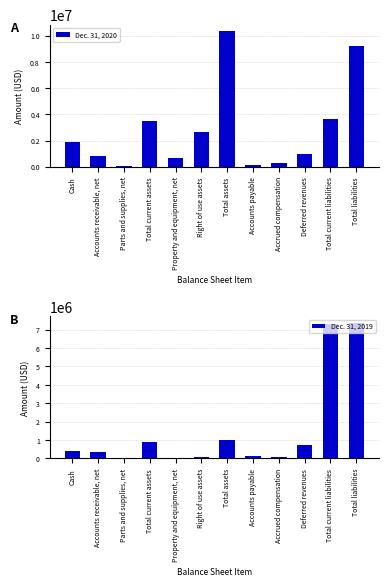

How many values in the Dec. 31, 2020 series are below 1907882?

6